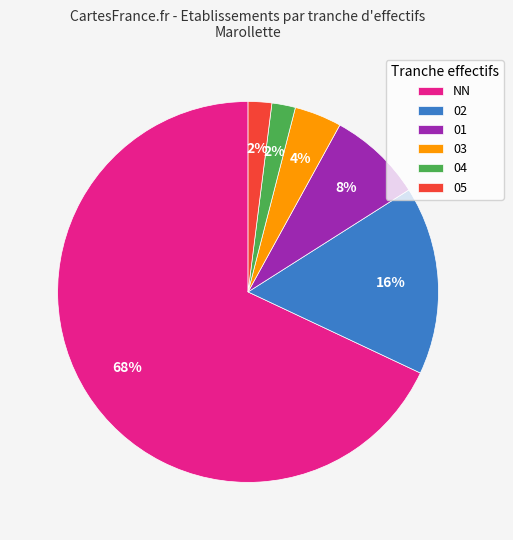

Which category has the biggest portion of the pie?

NN